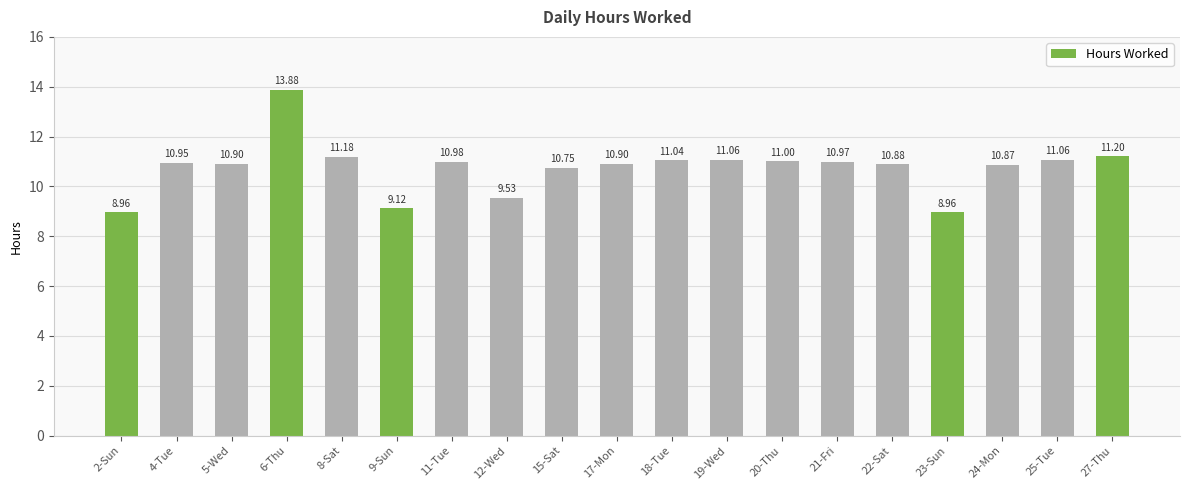

Does the chart contain stacked bars?

No